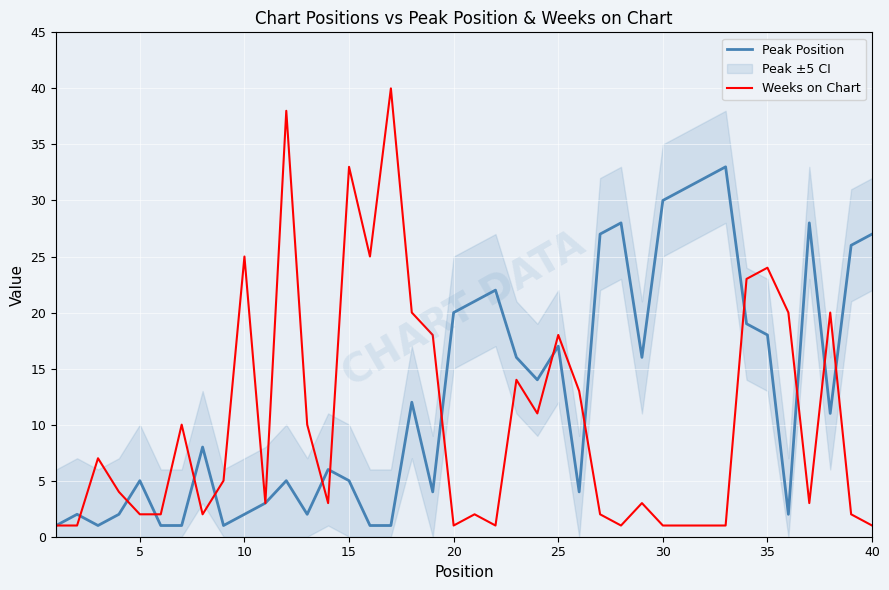

Is the value of Peak Position at 10 greater than the value of Weeks on Chart at 15?

No